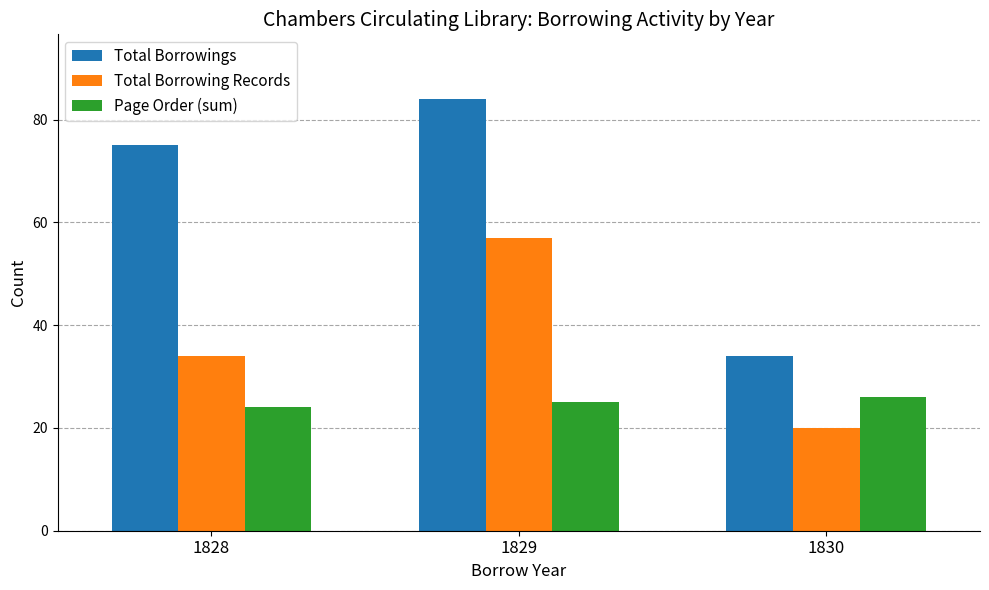

Is it true that Page Order (sum) equals 39 at 1828?

False